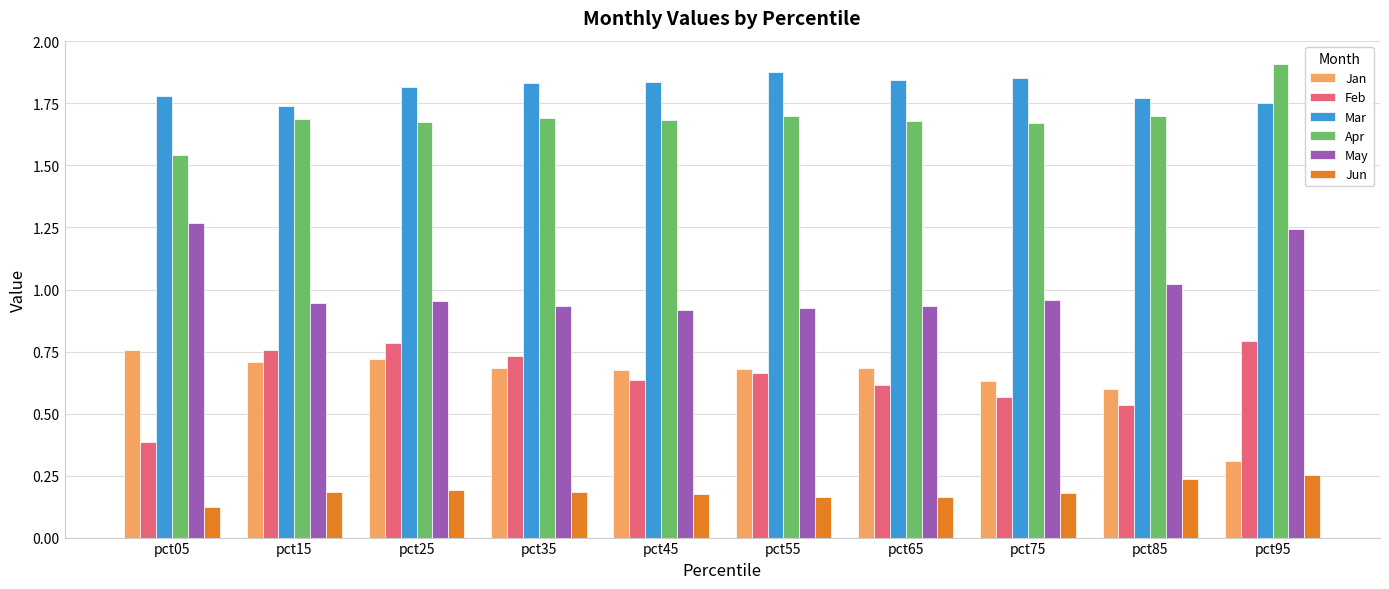

Which label corresponds to the smallest value in the chart?

pct05